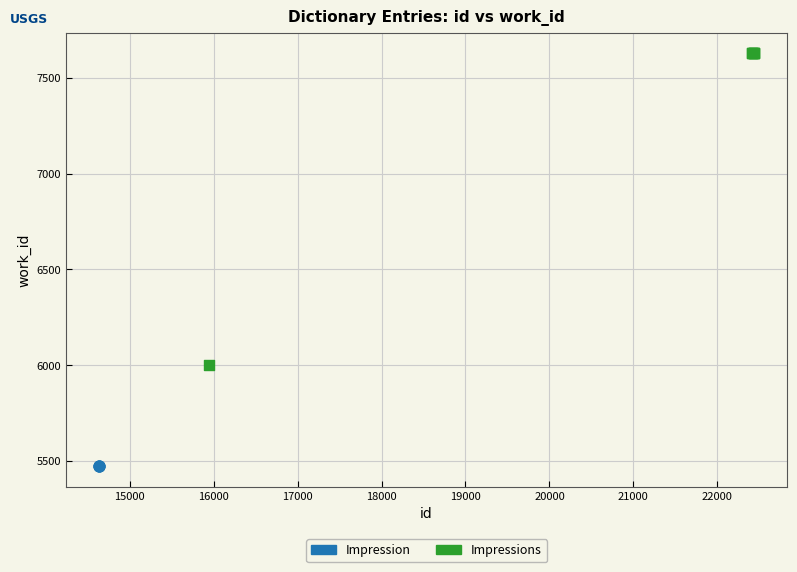

Which series reaches the maximum Y coordinate?

Impressions